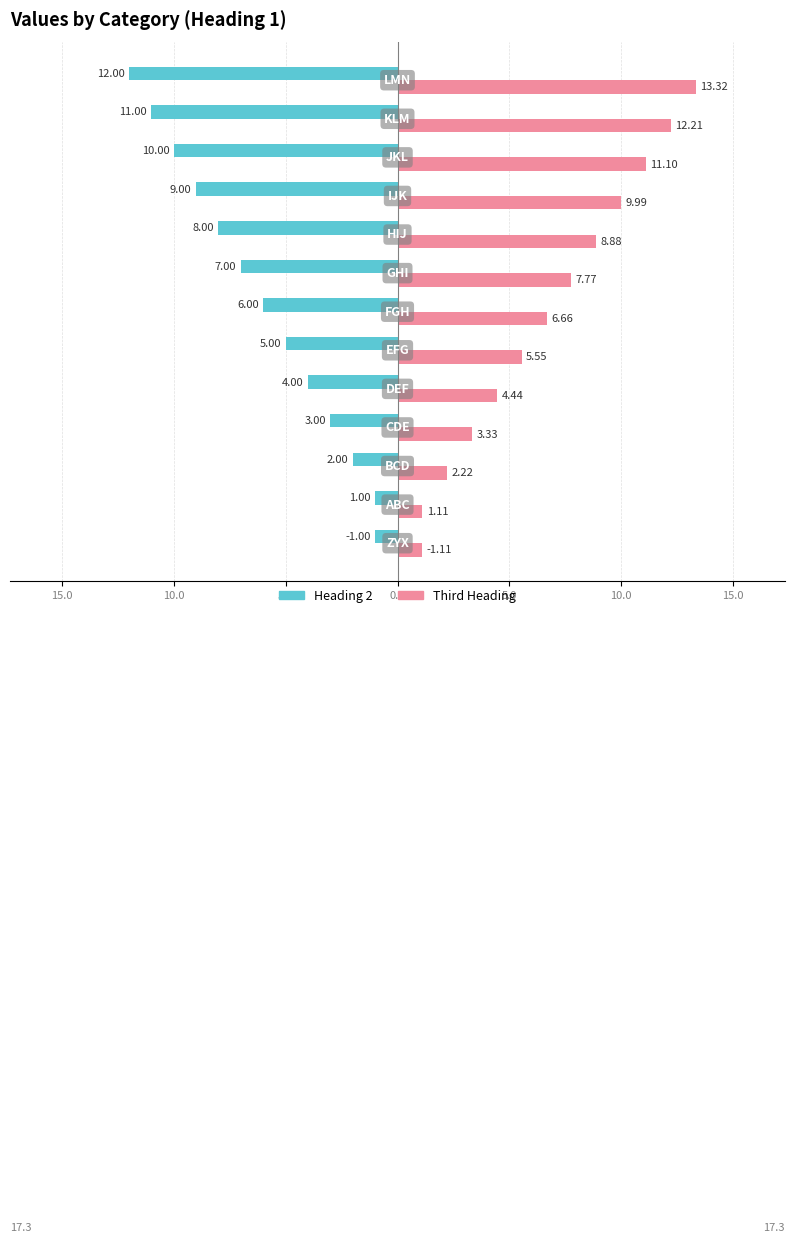

What are all the series names shown in the legend?

Heading 2, Third Heading